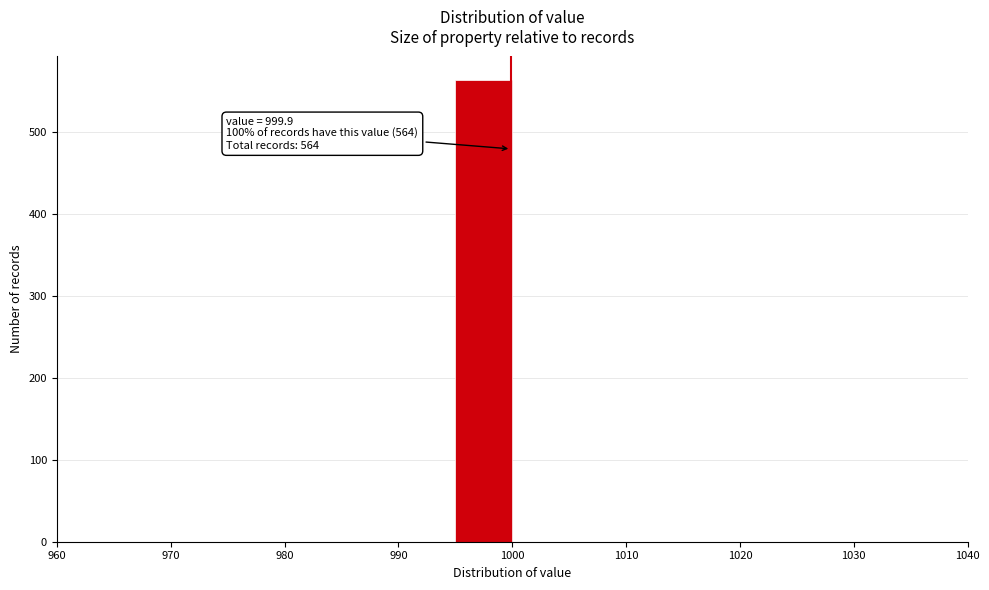

Which range on the x-axis has the tallest bar?

995 to 1000